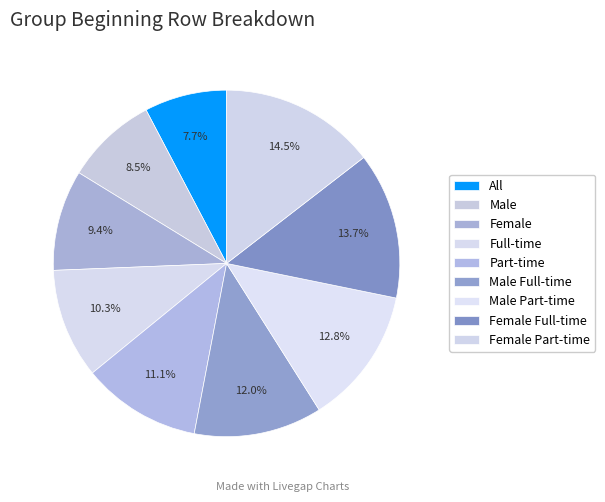

How much of the chart is everything except Female?

90.6%